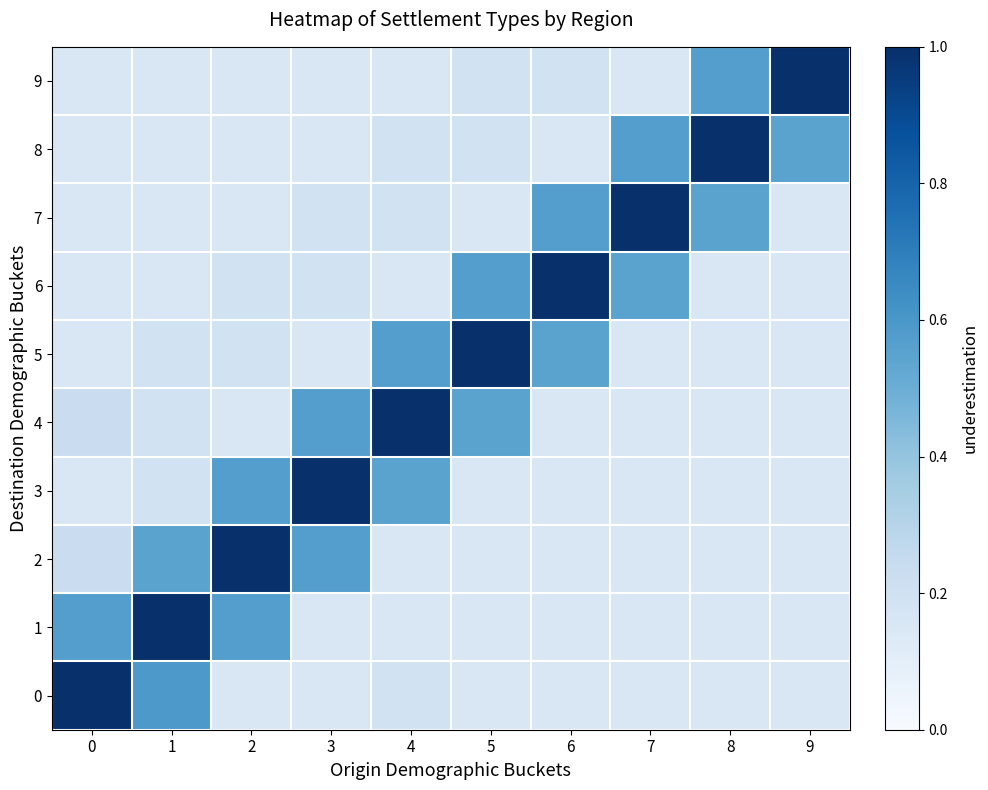

Reading left to right, list all the values displayed in this chart.

0: 0=1.0	1=0.6	2=0.1	3=0.1	4=0.2	5=0.1	6=0.1	7=0.1	8=0.1	9=0.1
1: 0=0.6	1=1.0	2=0.6	3=0.1	4=0.1	5=0.1	6=0.1	7=0.1	8=0.1	9=0.1
2: 0=0.2	1=0.6	2=1.0	3=0.6	4=0.1	5=0.1	6=0.1	7=0.1	8=0.1	9=0.1
3: 0=0.1	1=0.2	2=0.6	3=1.0	4=0.6	5=0.1	6=0.1	7=0.1	8=0.1	9=0.1
4: 0=0.2	1=0.2	2=0.1	3=0.6	4=1.0	5=0.6	6=0.1	7=0.1	8=0.1	9=0.1
5: 0=0.1	1=0.2	2=0.2	3=0.1	4=0.6	5=1.0	6=0.6	7=0.1	8=0.1	9=0.1
6: 0=0.1	1=0.1	2=0.2	3=0.2	4=0.1	5=0.6	6=1.0	7=0.6	8=0.1	9=0.1
7: 0=0.1	1=0.1	2=0.1	3=0.2	4=0.2	5=0.1	6=0.6	7=1.0	8=0.6	9=0.1
8: 0=0.1	1=0.1	2=0.1	3=0.1	4=0.2	5=0.2	6=0.1	7=0.6	8=1.0	9=0.6
9: 0=0.1	1=0.1	2=0.1	3=0.1	4=0.1	5=0.2	6=0.2	7=0.1	8=0.6	9=1.0